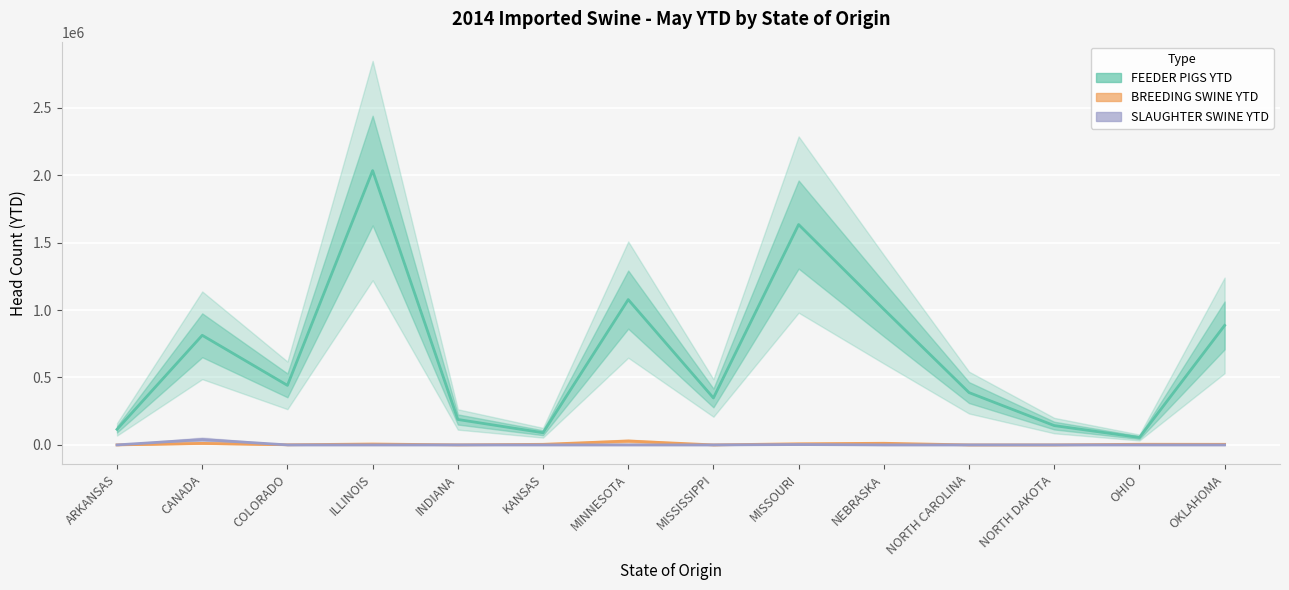

How many values in BREEDING SWINE YTD are above zero?

12